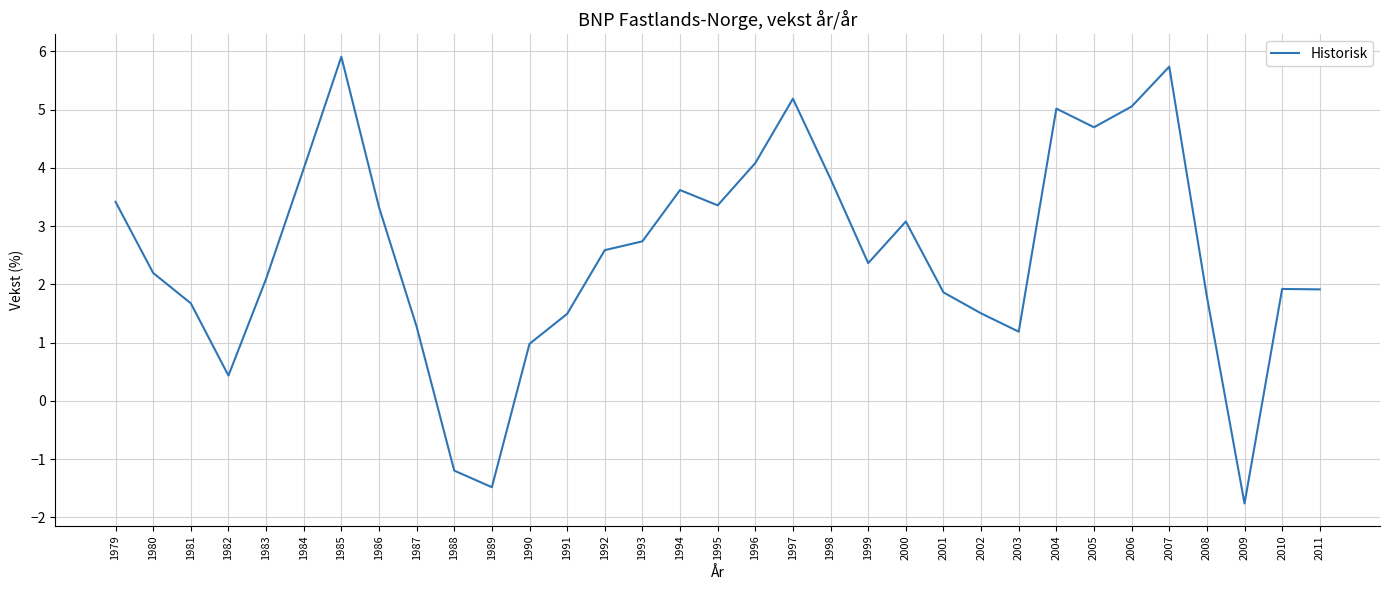

Does the chart have visible grid lines?

Yes